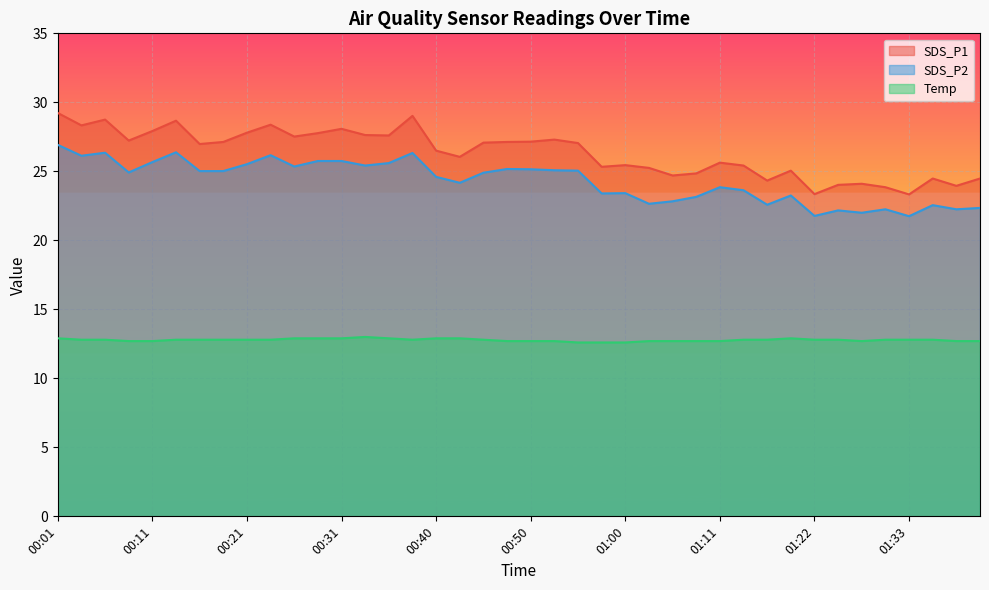

Between 00:13 and 00:53, which series saw the biggest shift?

SDS_P1